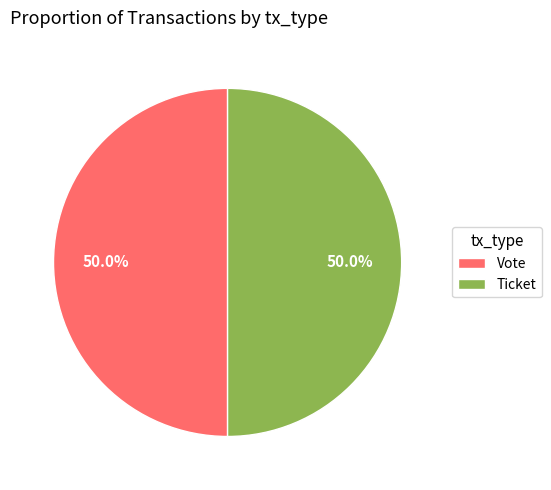

Is the sum of Vote and Ticket greater than half?

Yes